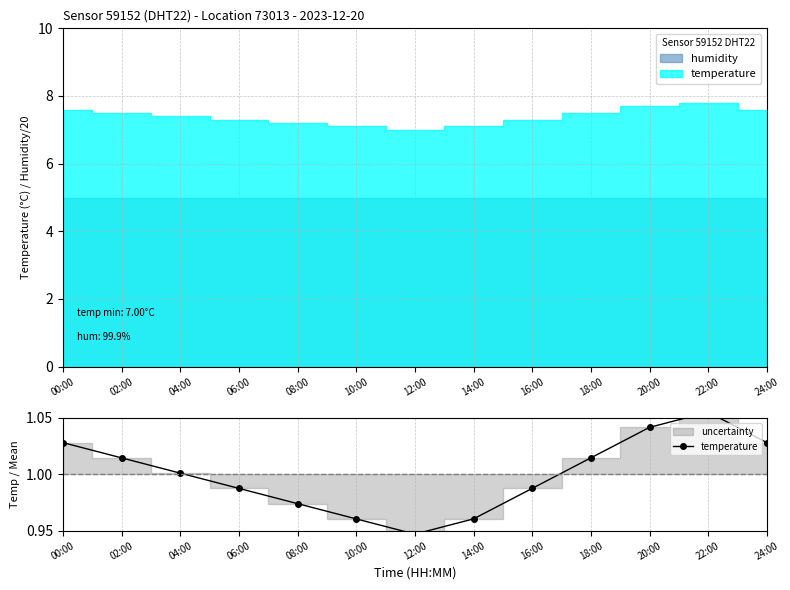

True or false: the data shows 1.0 at 10:00.

True